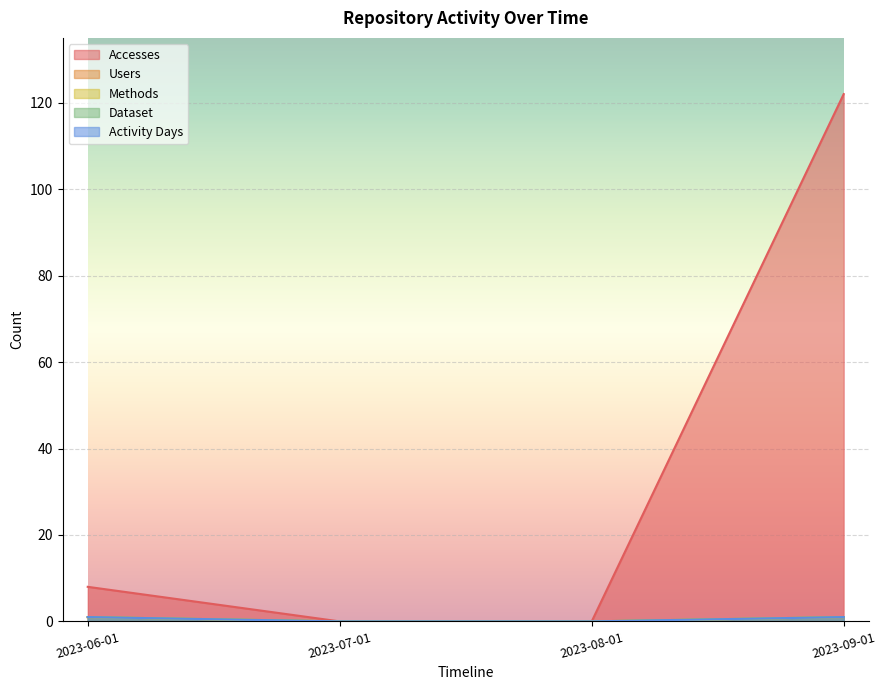

Reading left to right, transcribe all the data shown in this chart.

Accesses: 8	0	0	122
Users: 1	0	0	1
Methods: 1	0	0	1
Dataset: 1	0	0	1
Activity Days: 1	0	0	1